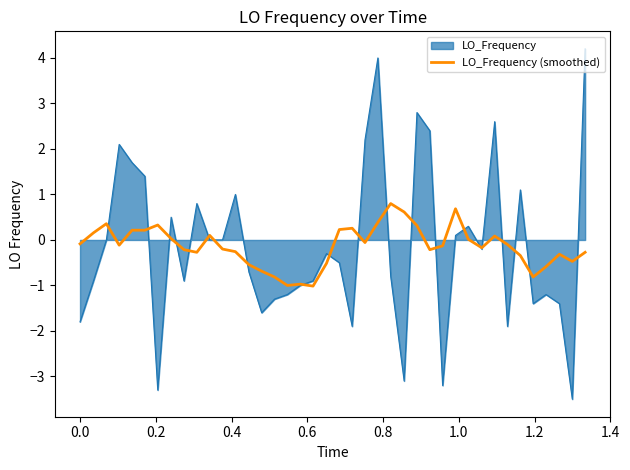

List the series in order of their peak value, highest first.

LO_Frequency, LO_Frequency (smoothed)